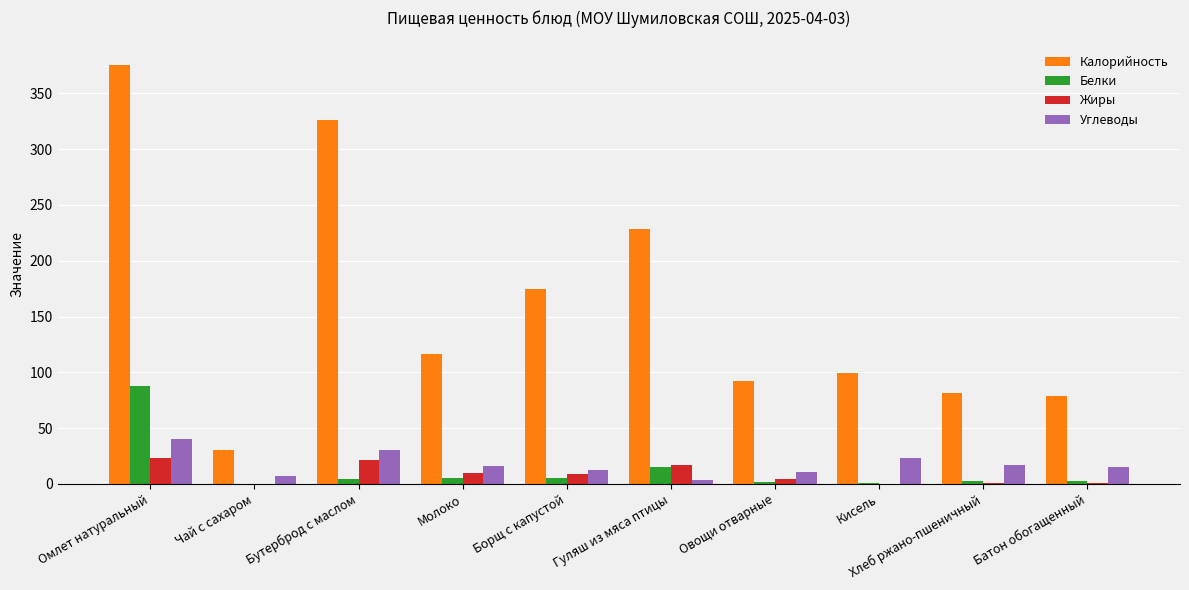

At which label does Жиры first exceed 8?

Омлет натуральный